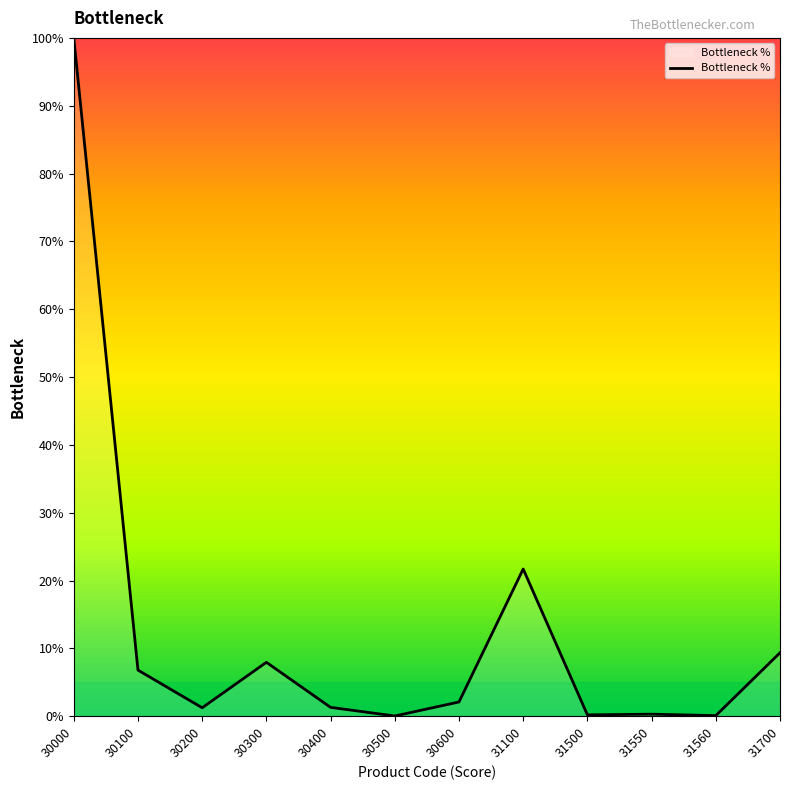

Which category has the highest value across all series?

30000